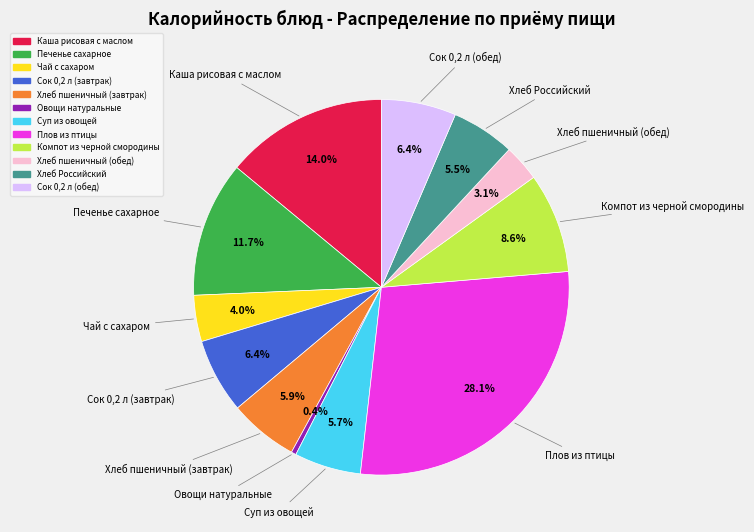

What is the ratio of the value at Плов из птицы to the value at Суп из овощей?

4.9